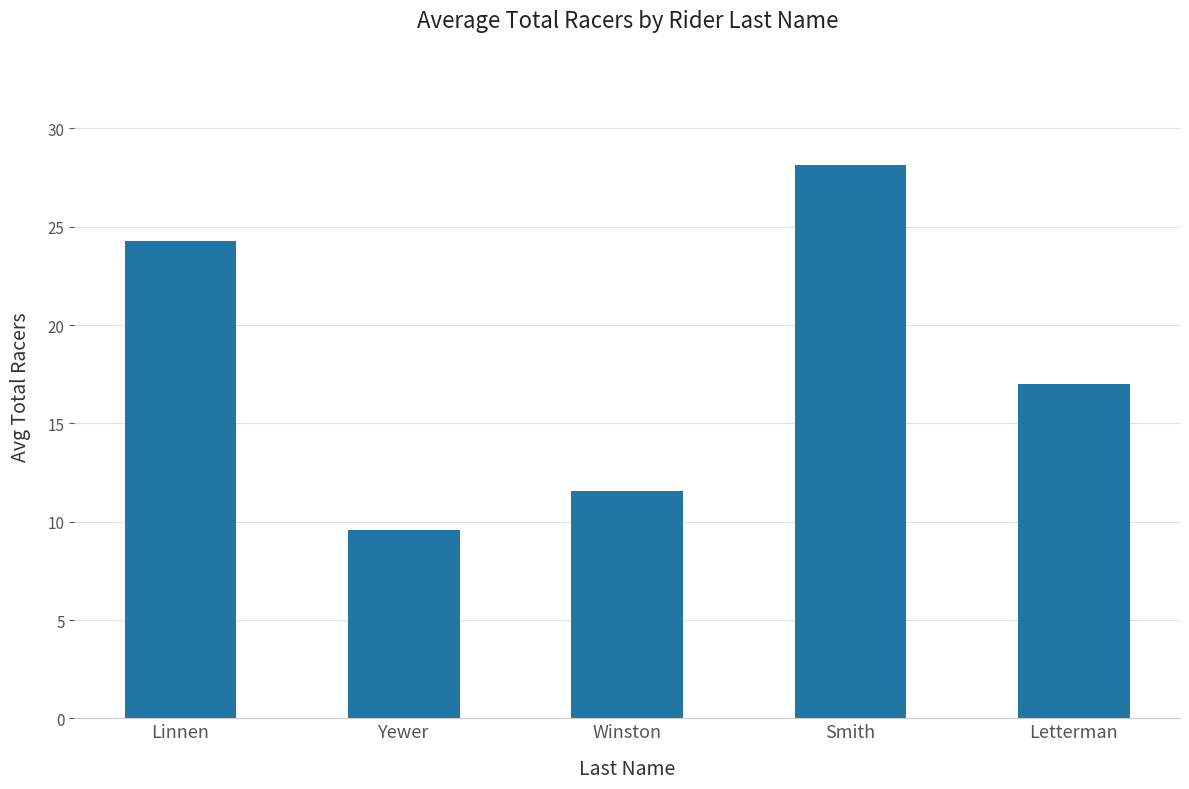

Which has a higher value, Linnen or Smith?

Smith